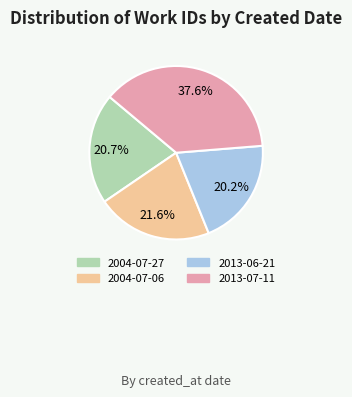

What portion of the pie excludes 2013-06-21?

79.8%